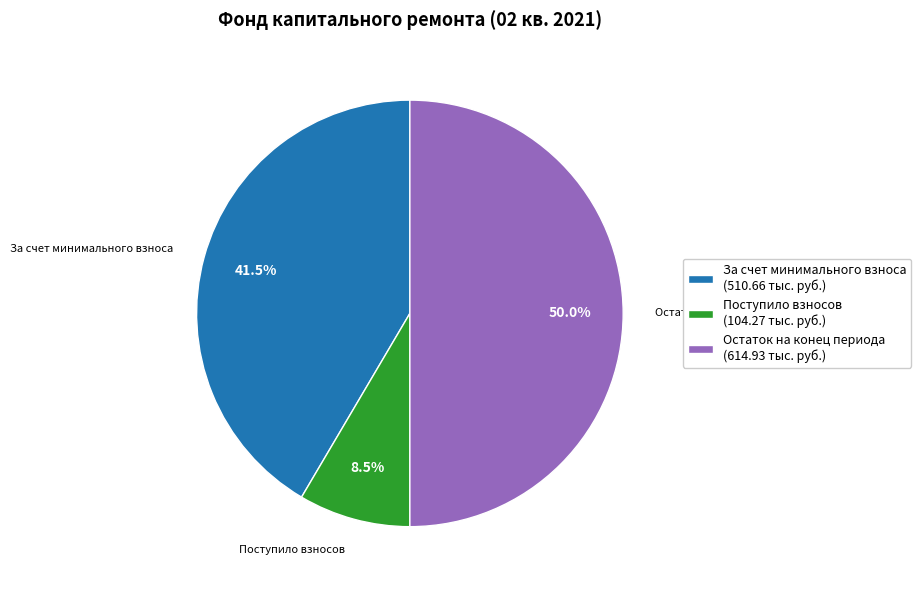

What portion of the pie excludes Остаток на конец периода (614.93 тыс. руб.)?

50.0%